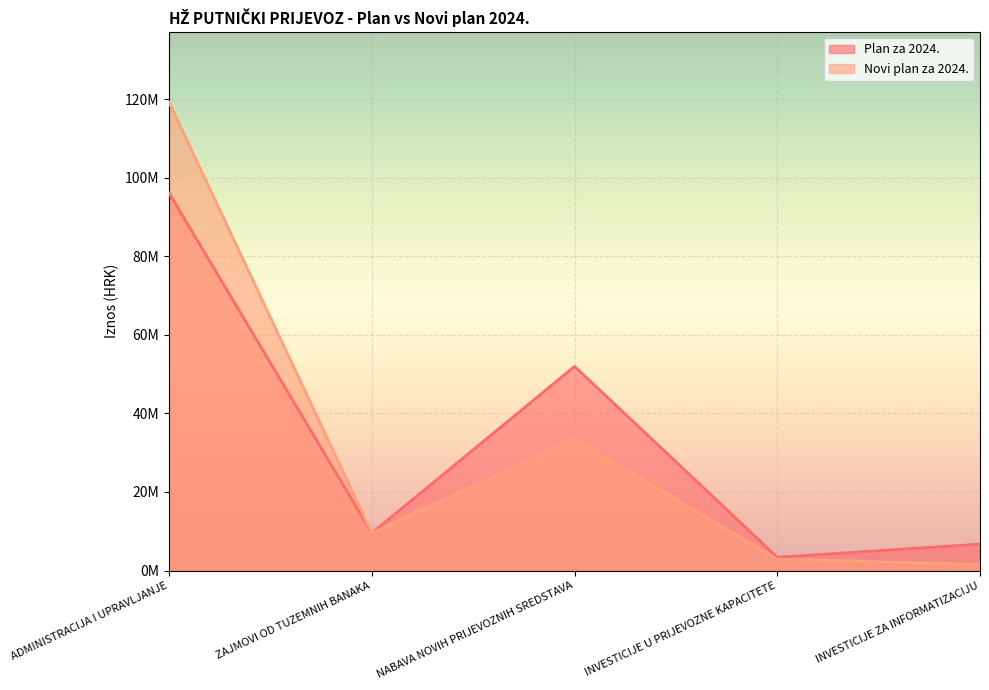

Where does the Plan za 2024. series first go above 9547581?

ADMINISTRACIJA I UPRAVLJANJE